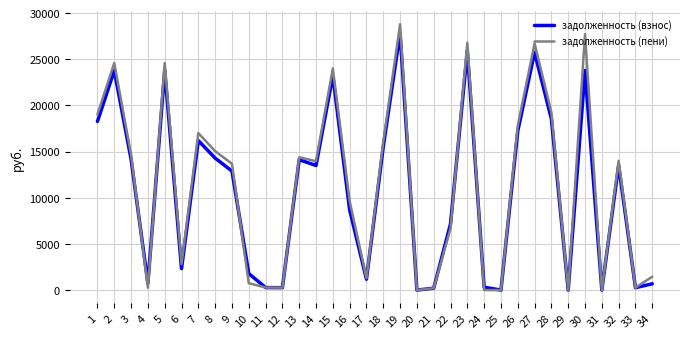

List the series in order of their peak value, highest first.

задолженность (пени), задолженность (взнос)